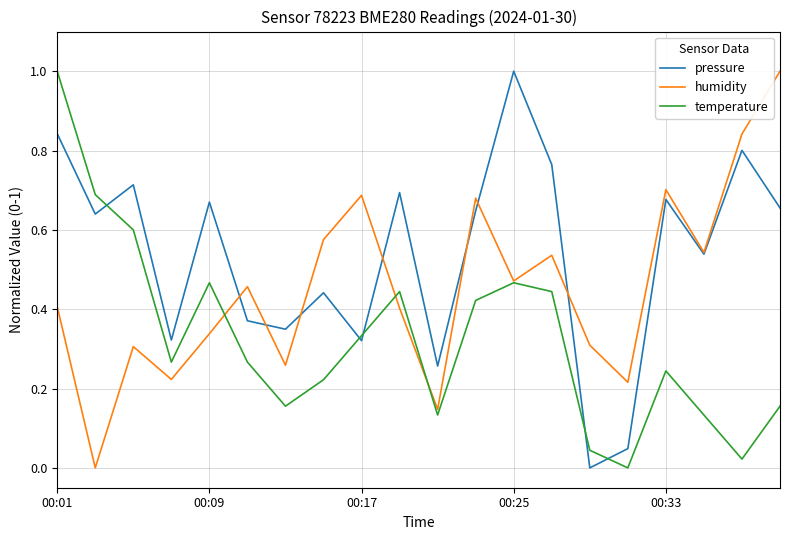

Which series has the largest total across all categories?

pressure